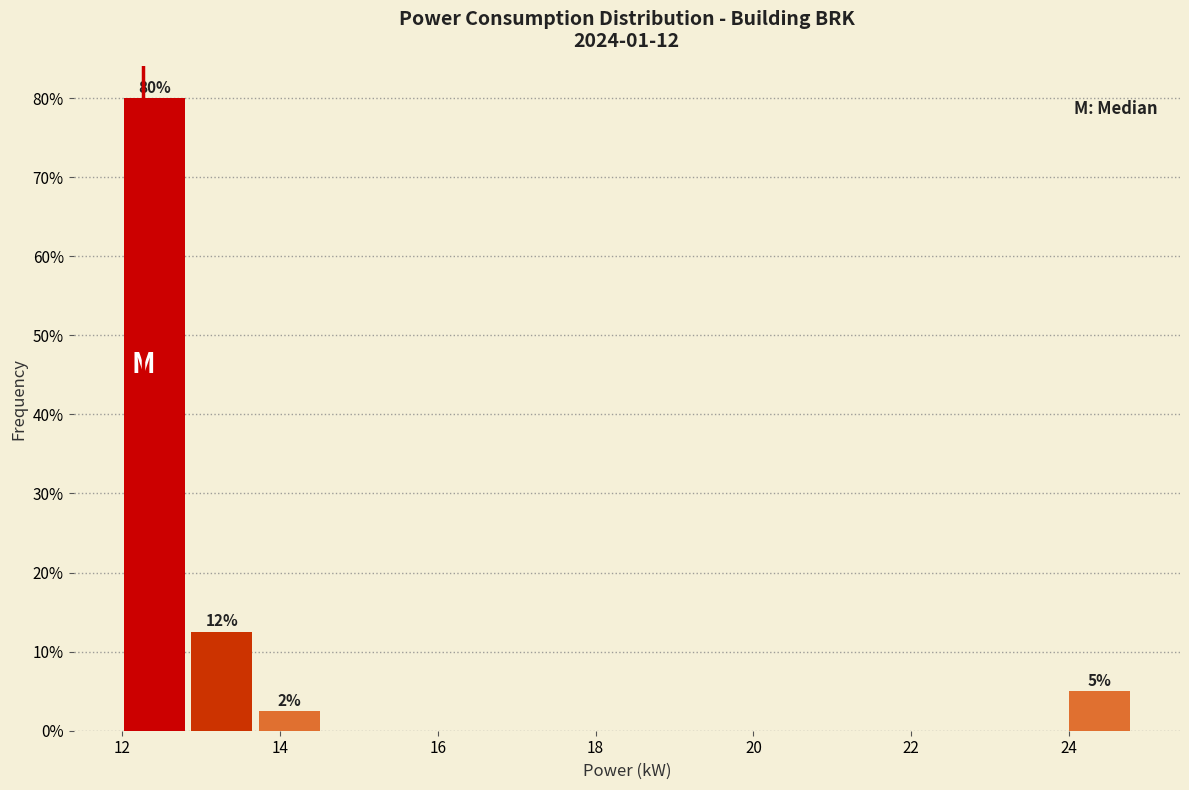

Which range on the x-axis has the tallest bar?

12.0 to 12.8